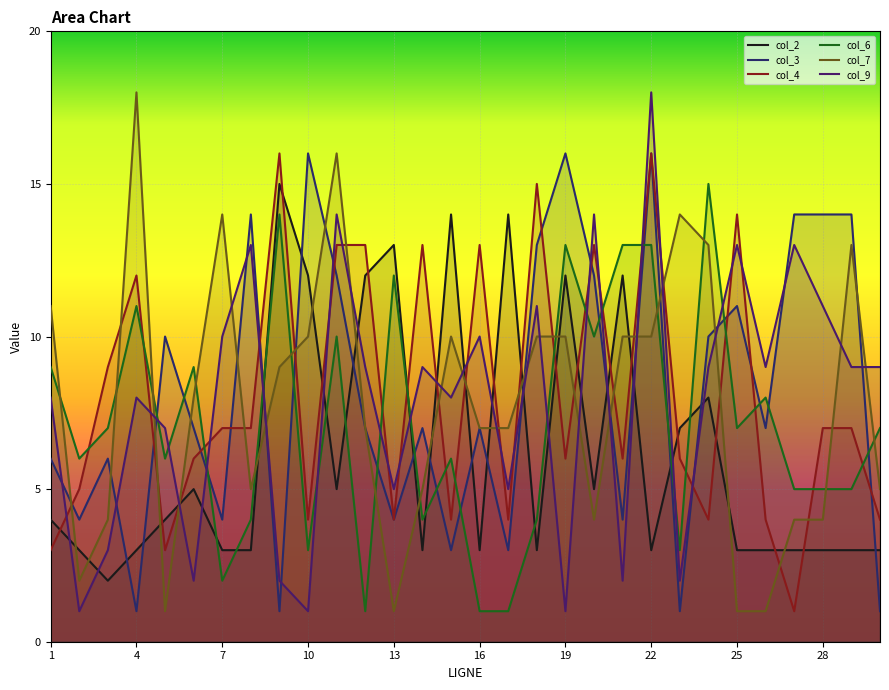

Where does the col_9 series first go above 9?

7